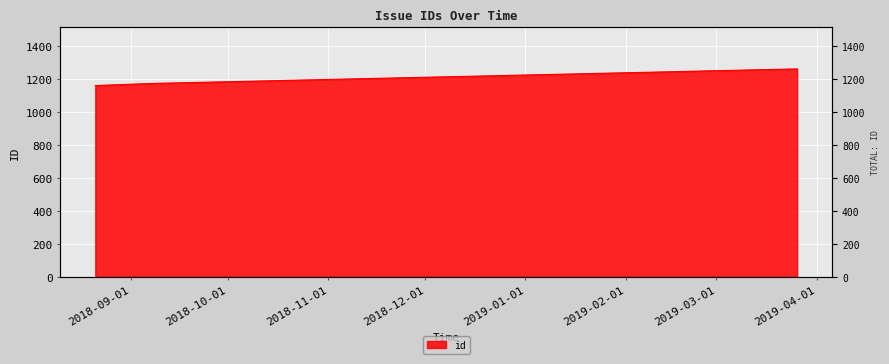

Count the values in the range 1158 to 1259.

3